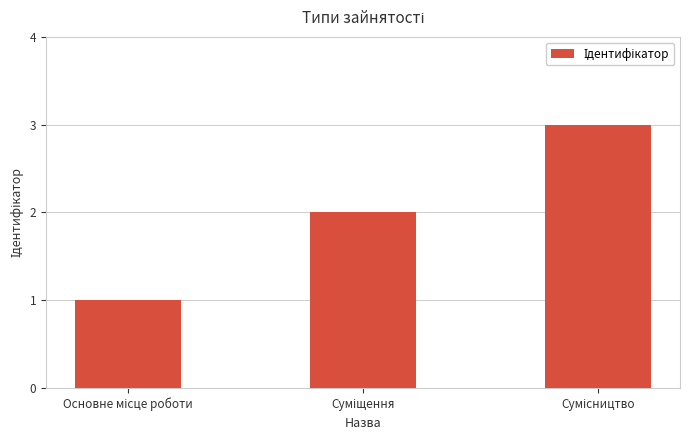

Count the number of categories in the chart.

3